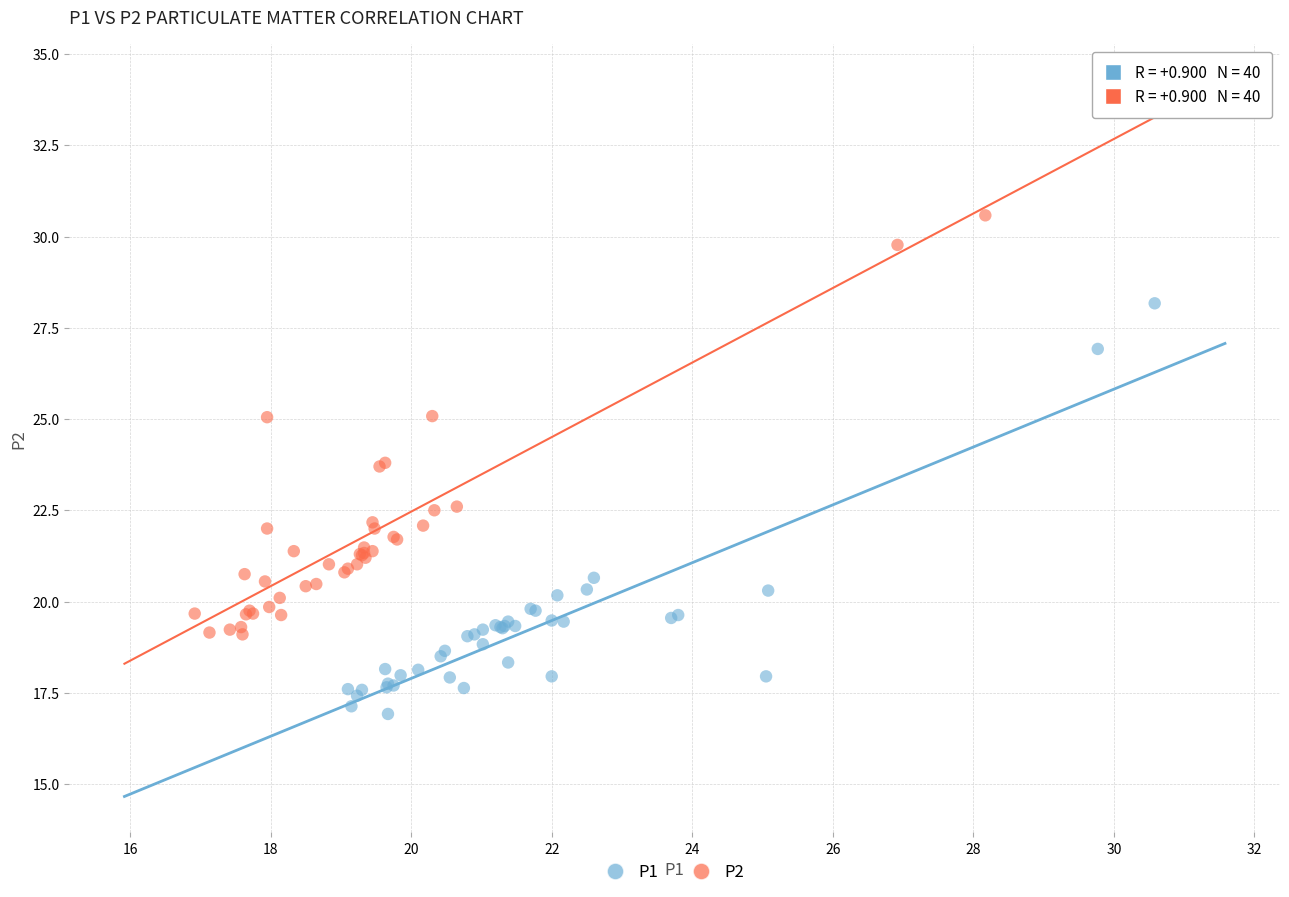

Which series contains the highest Y value?

P2